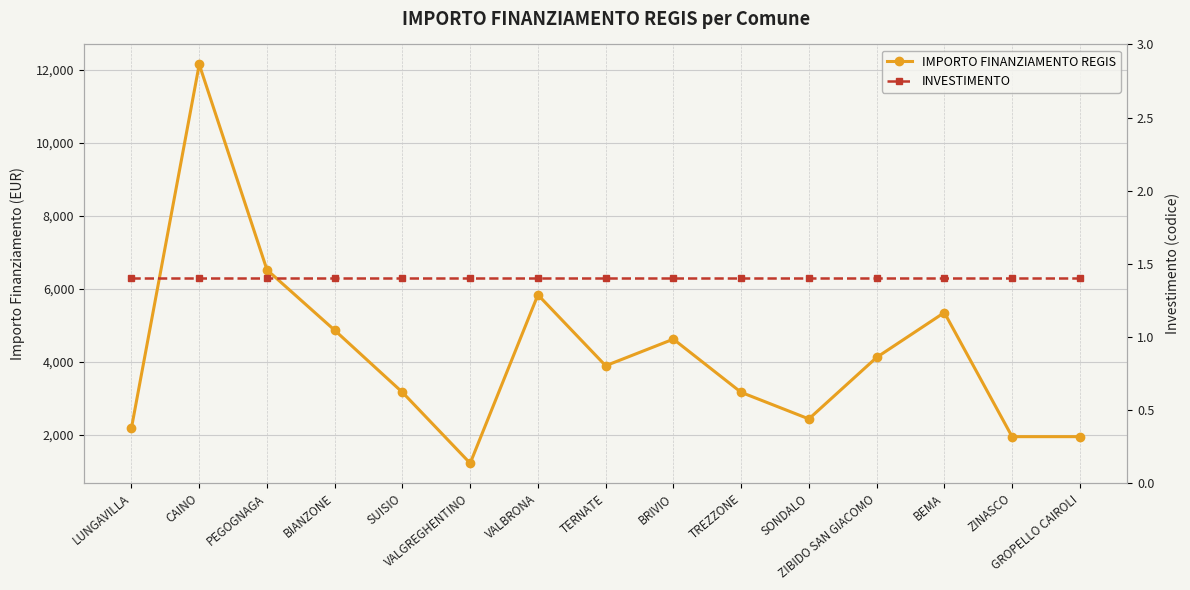

Reading left to right, extract all data points from this chart.

IMPORTO FINANZIAMENTO REGIS: LUNGAVILLA=2187.0	CAINO=12150.0	PEGOGNAGA=6517.0	BIANZONE=4860.0	SUISIO=3159.0	VALGREGHENTINO=1215.0	VALBRONA=5832.0	TERNATE=3888.0	BRIVIO=4617.0	TREZZONE=3159.0	SONDALO=2430.0	ZIBIDO SAN GIACOMO=4116.0	BEMA=5346.0	ZINASCO=1944.0	GROPELLO CAIROLI=1944.0
INVESTIMENTO: LUNGAVILLA=1.4	CAINO=1.4	PEGOGNAGA=1.4	BIANZONE=1.4	SUISIO=1.4	VALGREGHENTINO=1.4	VALBRONA=1.4	TERNATE=1.4	BRIVIO=1.4	TREZZONE=1.4	SONDALO=1.4	ZIBIDO SAN GIACOMO=1.4	BEMA=1.4	ZINASCO=1.4	GROPELLO CAIROLI=1.4